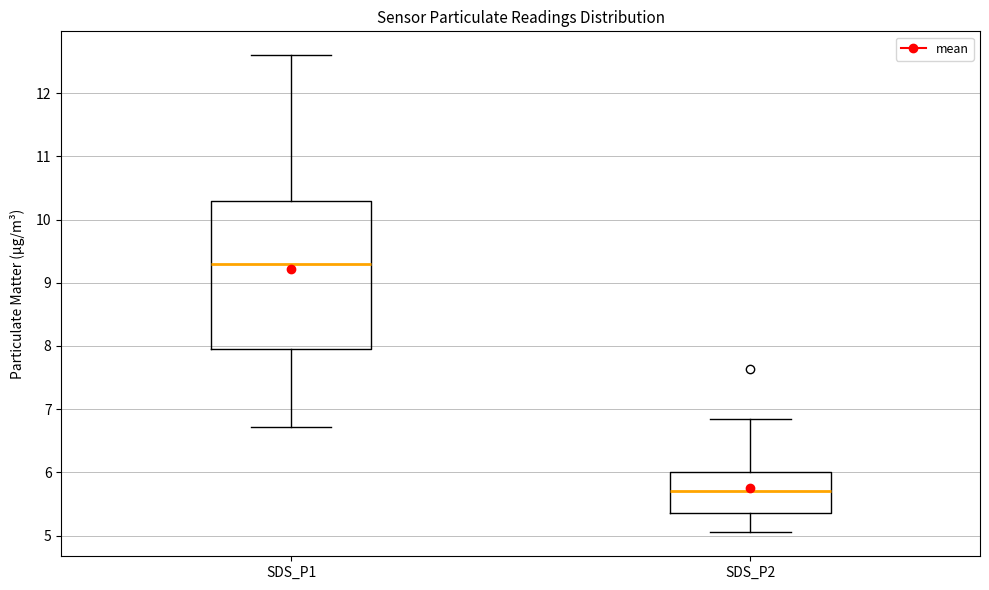

Reading left to right, read every box against the y-axis: the position of its median line, the range the box covers, and the ends of its whiskers. The values are not printed on the chart, so give them approximately, as read against the axis.

SDS_P1: median 9.3, box 8.0 to 10.3, whiskers 6.7 to 12.6
SDS_P2: median 5.7, box 5.4 to 6.0, whiskers 5.1 to 6.9